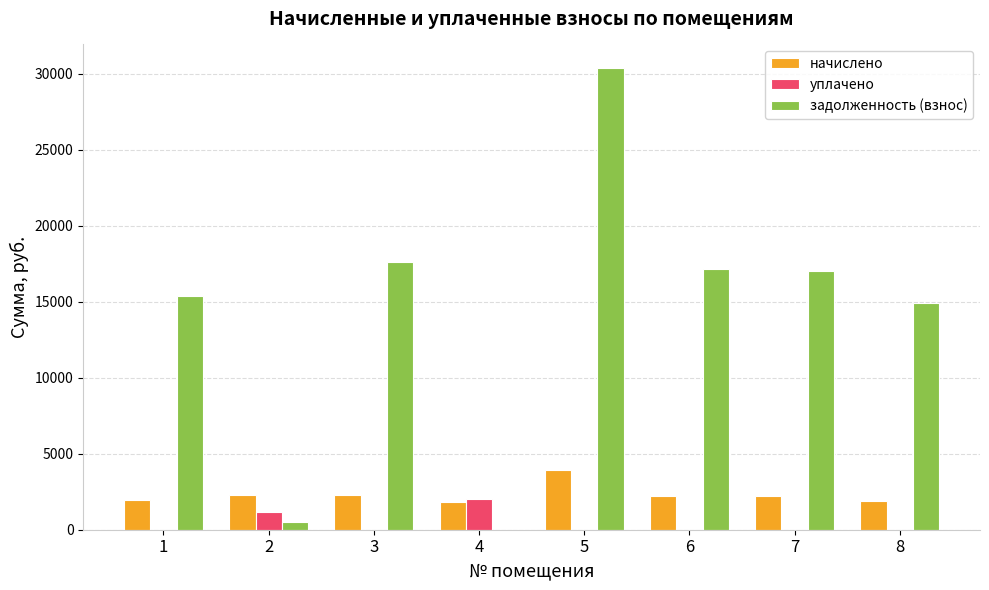

Is it true that начислено equals 3563.5 at 7?

False